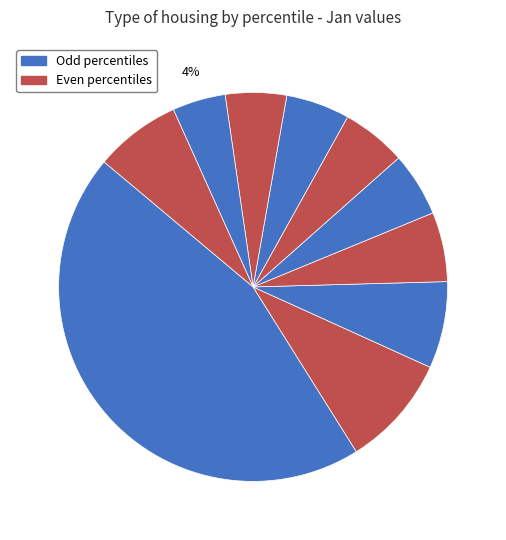

Count the number of slices in the pie.

10